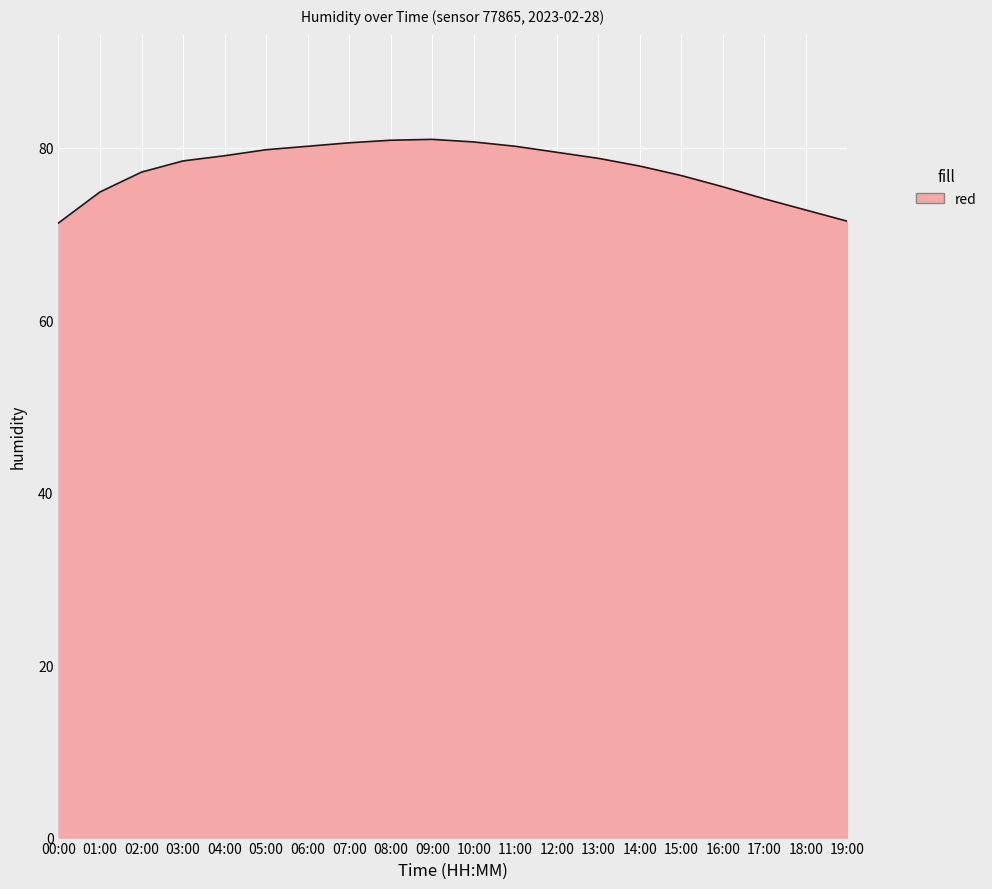

What is the greatest value displayed?

81.0